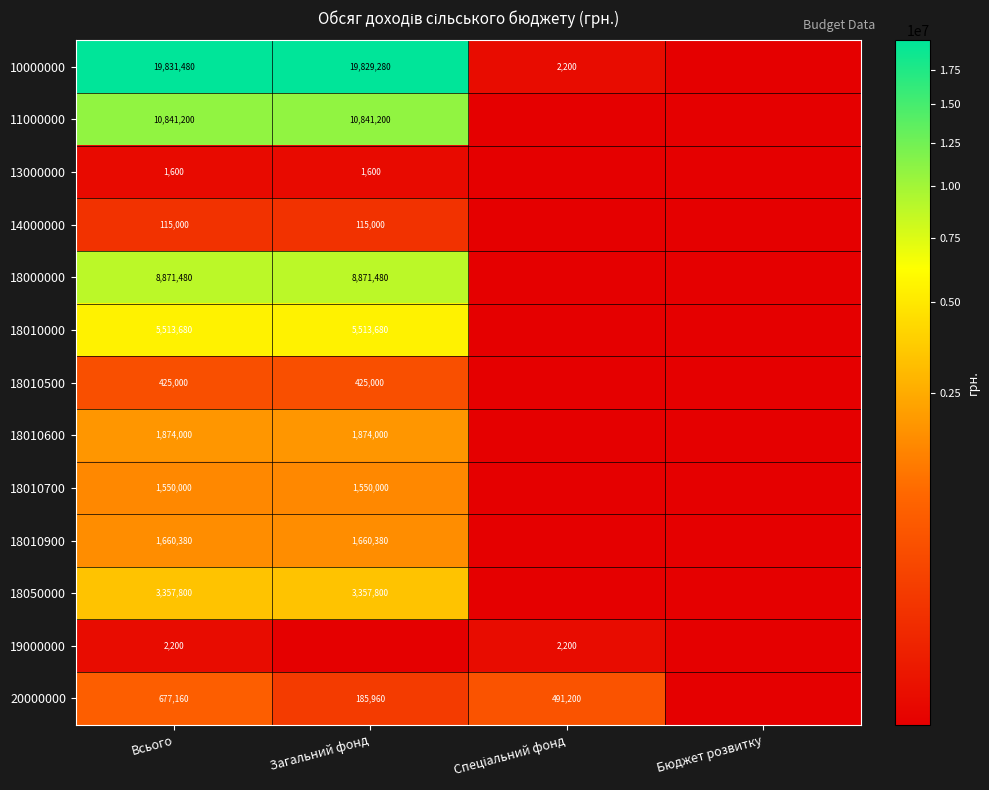

At how many categories does at least one series exceed 44693?

3